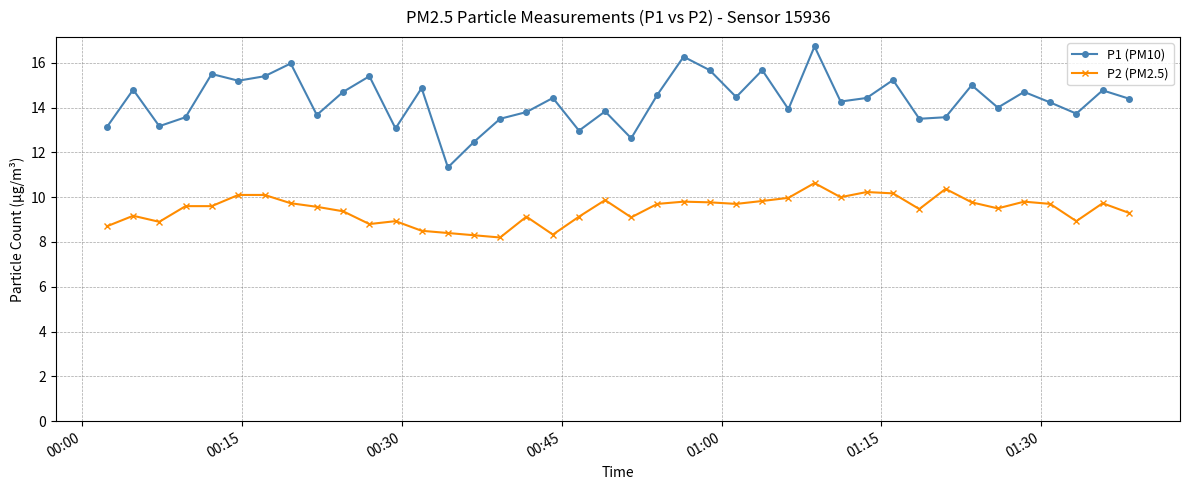

Which series has the largest total across all categories?

P1 (PM10)